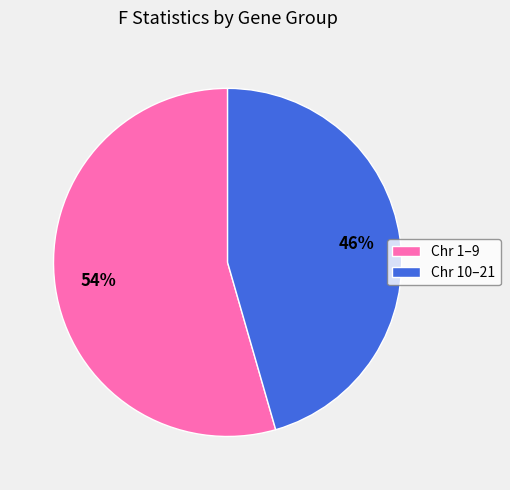

Is there any slice that represents more than half of the pie?

Yes